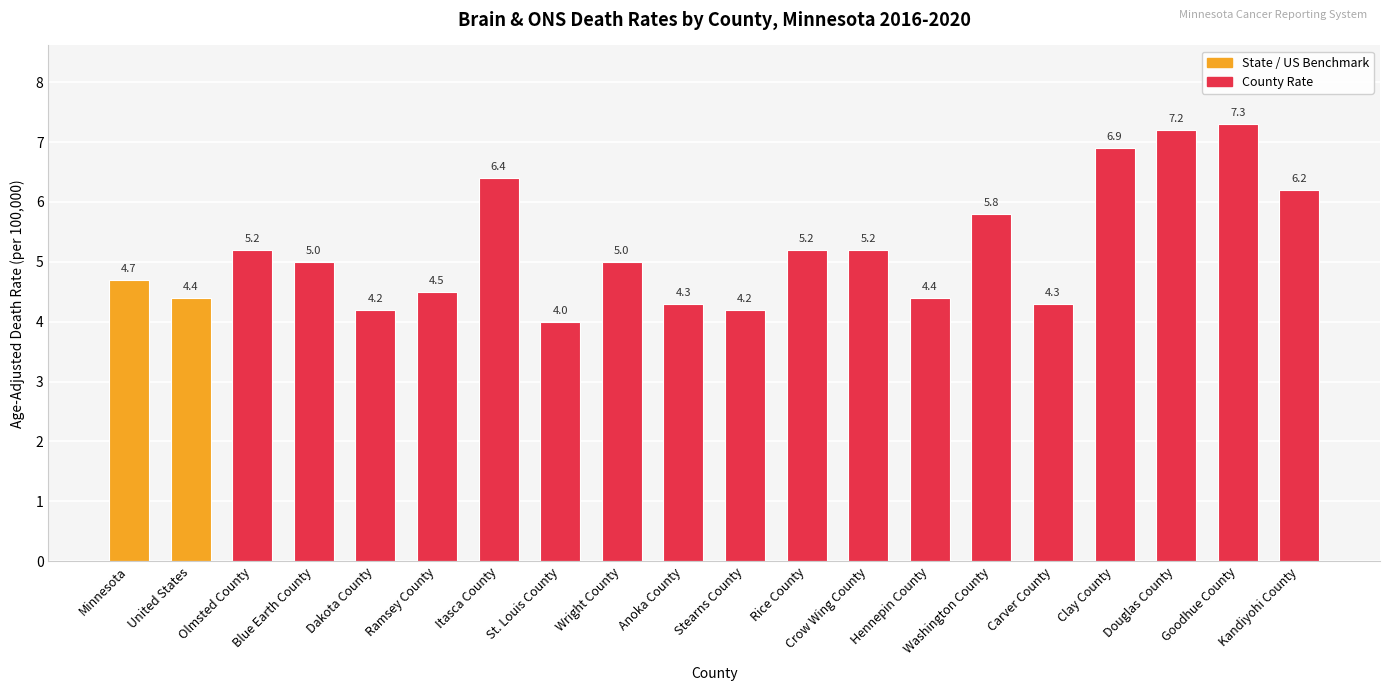

Which label corresponds to the smallest value in the chart?

St. Louis County